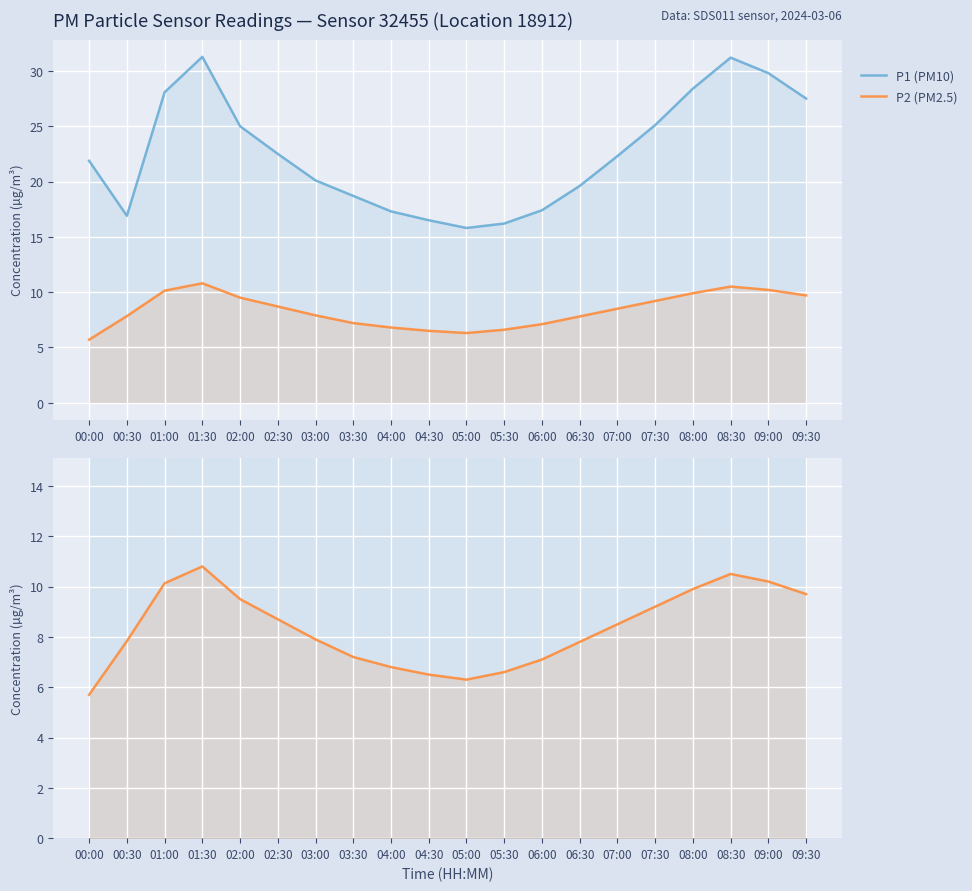

True or false: P2 (PM2.5) has more than 2 points higher than both neighbors.

False